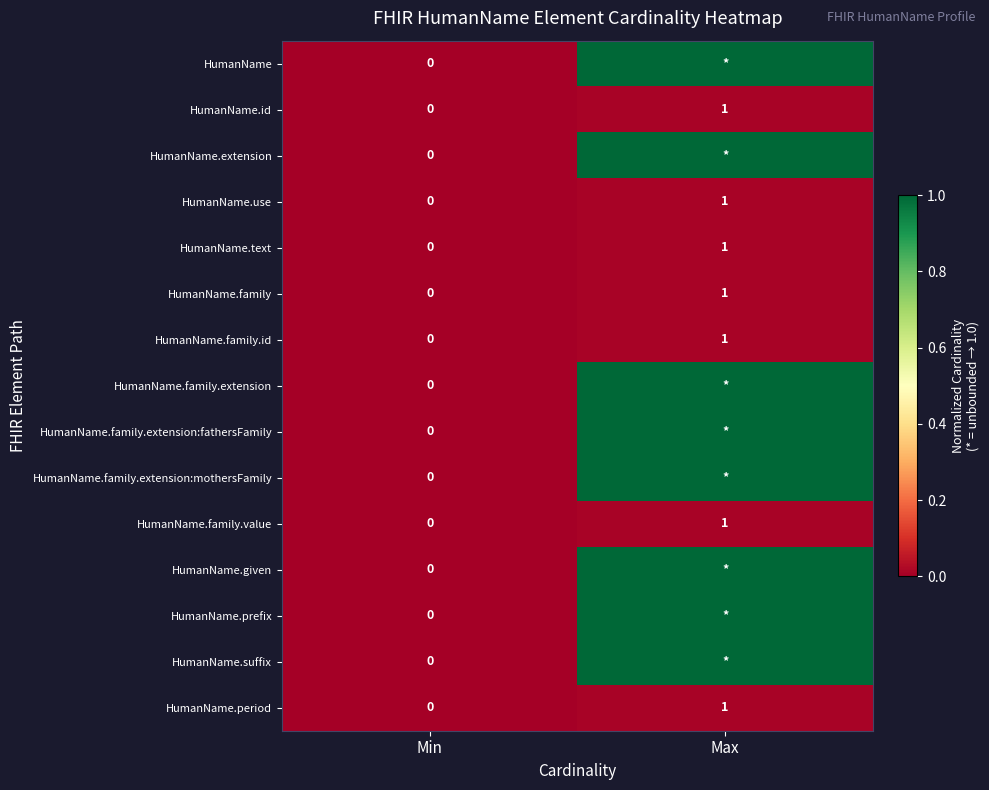

The value of HumanName.family.id at Min is 0. True or false?

True